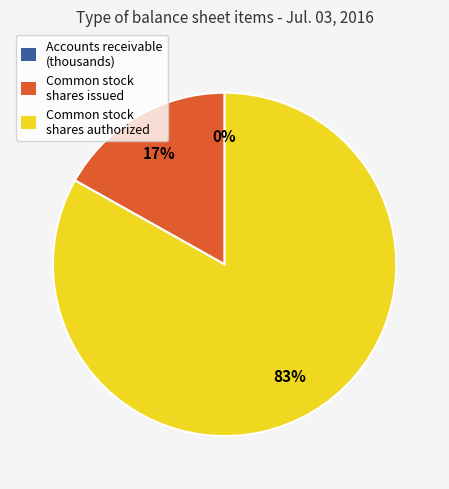

To the nearest percent, what portion does Common stock shares authorized represent?

83%